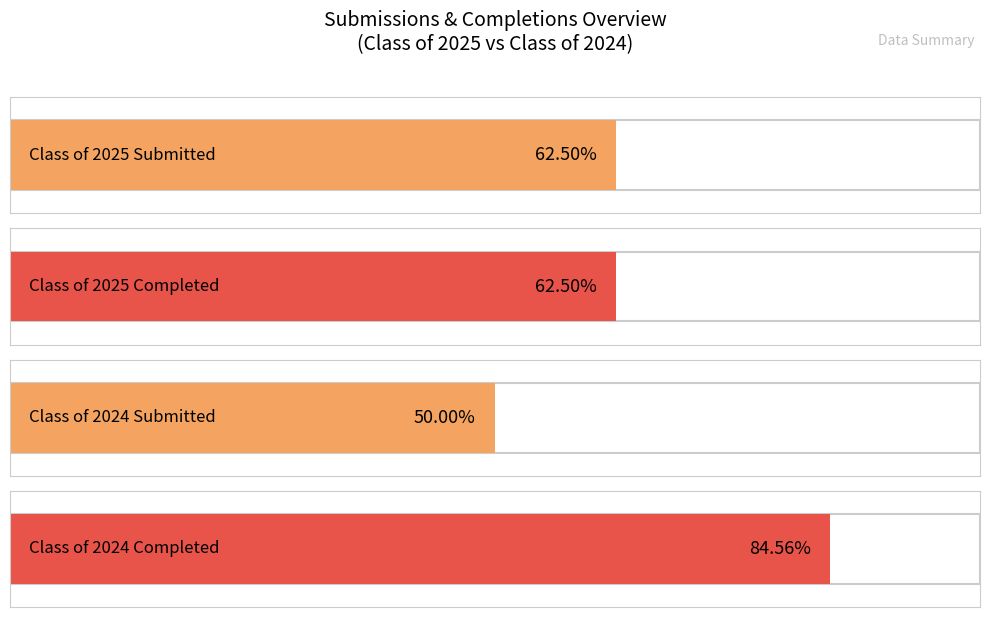

The Class of 2024 Submitted series shows 17 at 03/17. True or false?

False